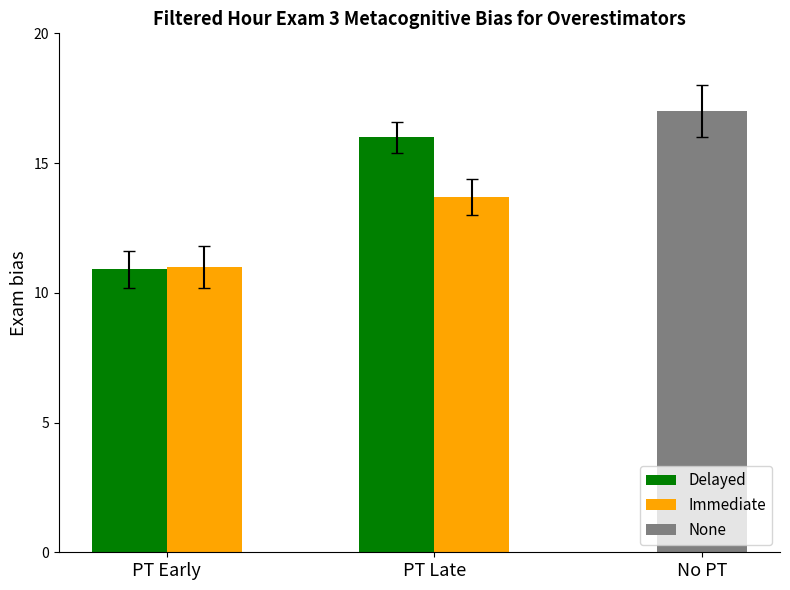

Which category has the highest value across all series?

PT Late